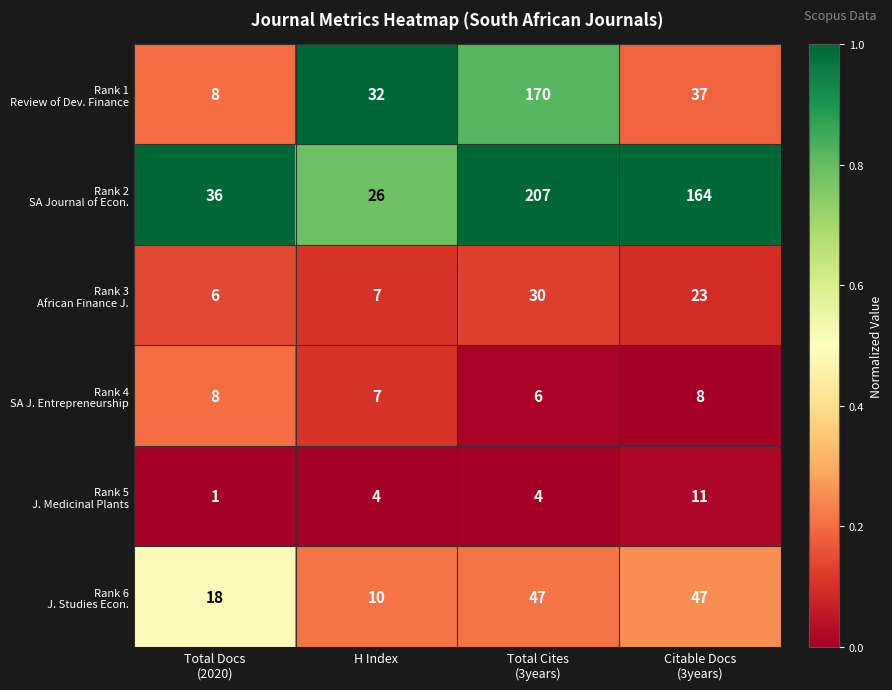

What is the greatest value displayed?

207